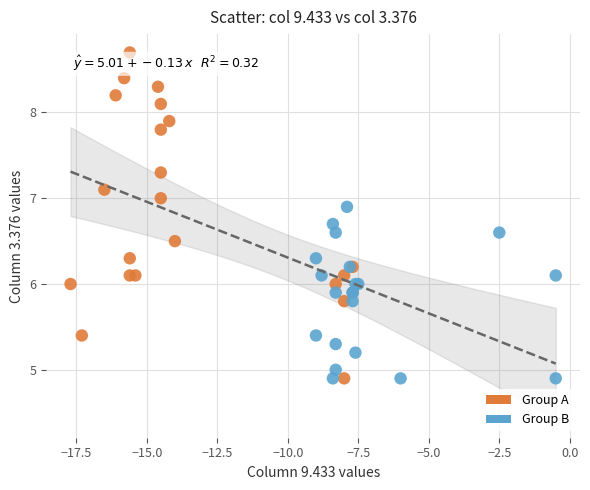

Which series has the largest Y range (max minus min)?

Group A